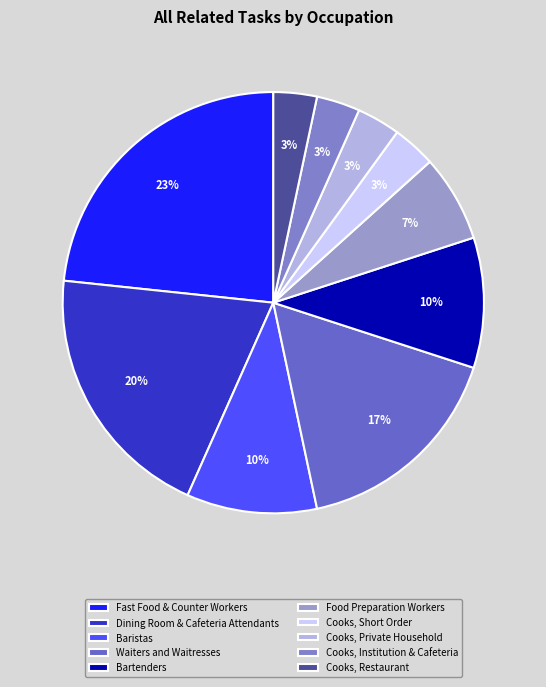

To the nearest percent, what portion does Waiters and Waitresses represent?

17%